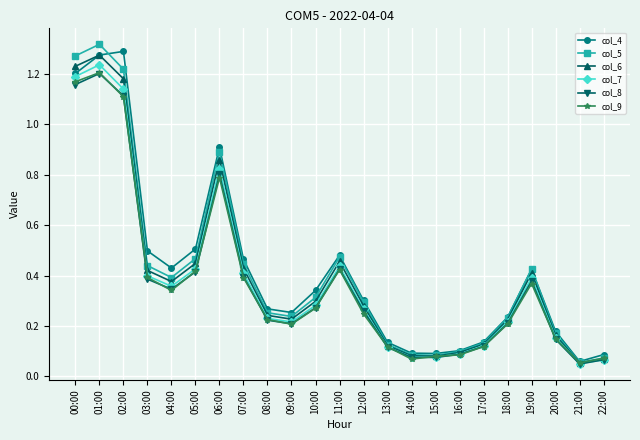

Which category has the highest value in the col_5 series?

01:00